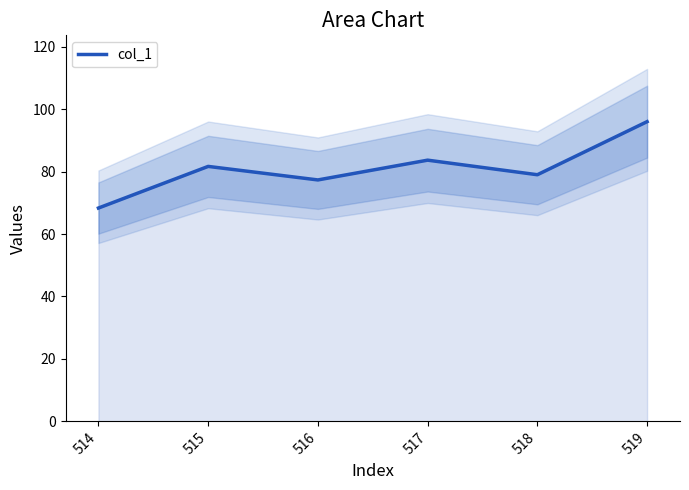

The value at 517 is 83.7. True or false?

True